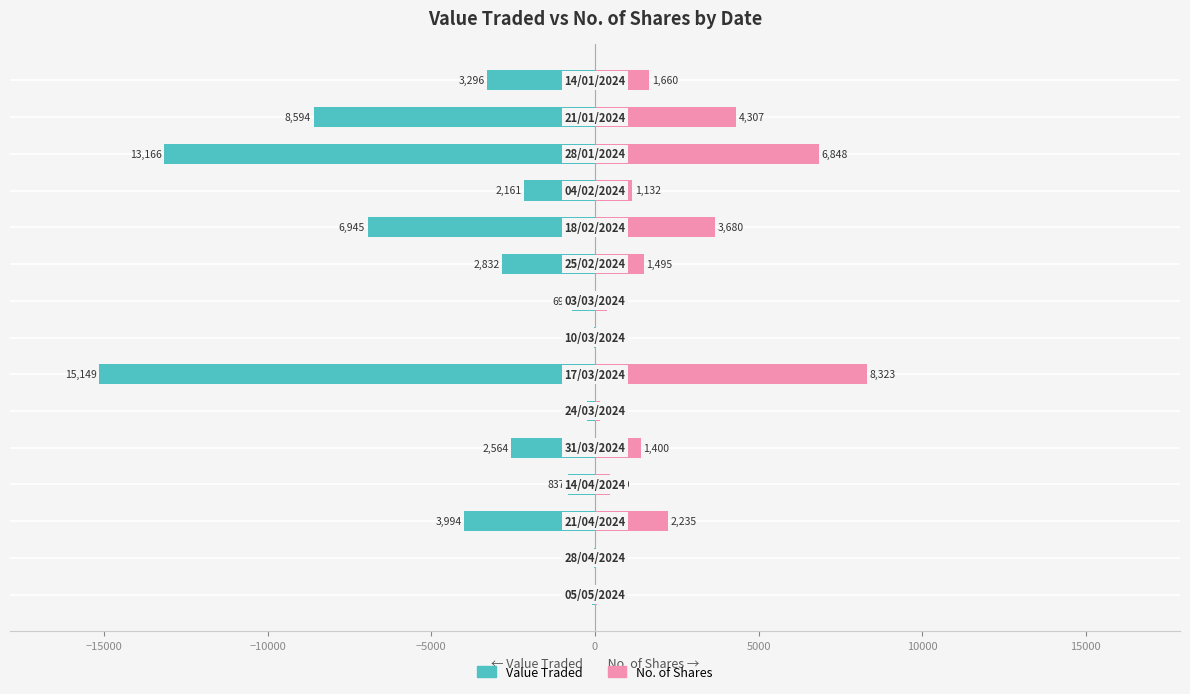

The value of No. of Shares at 12 is 11847. True or false?

False